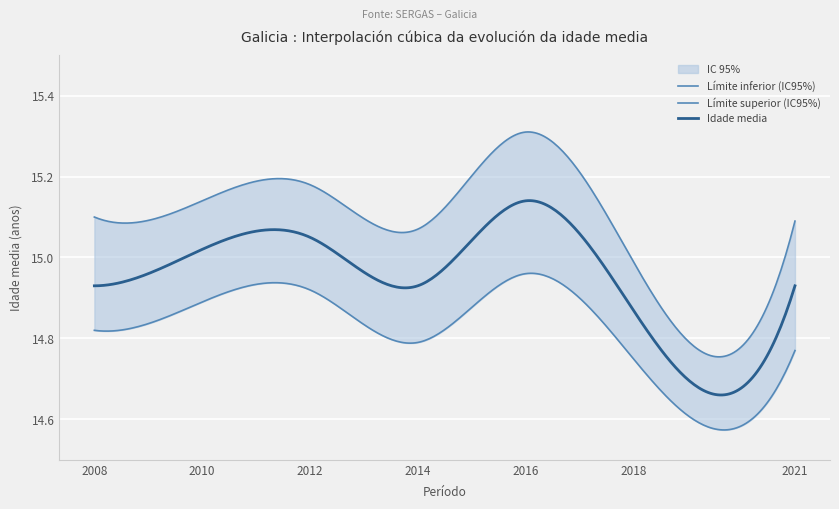

How many lines are shown in the chart?

3